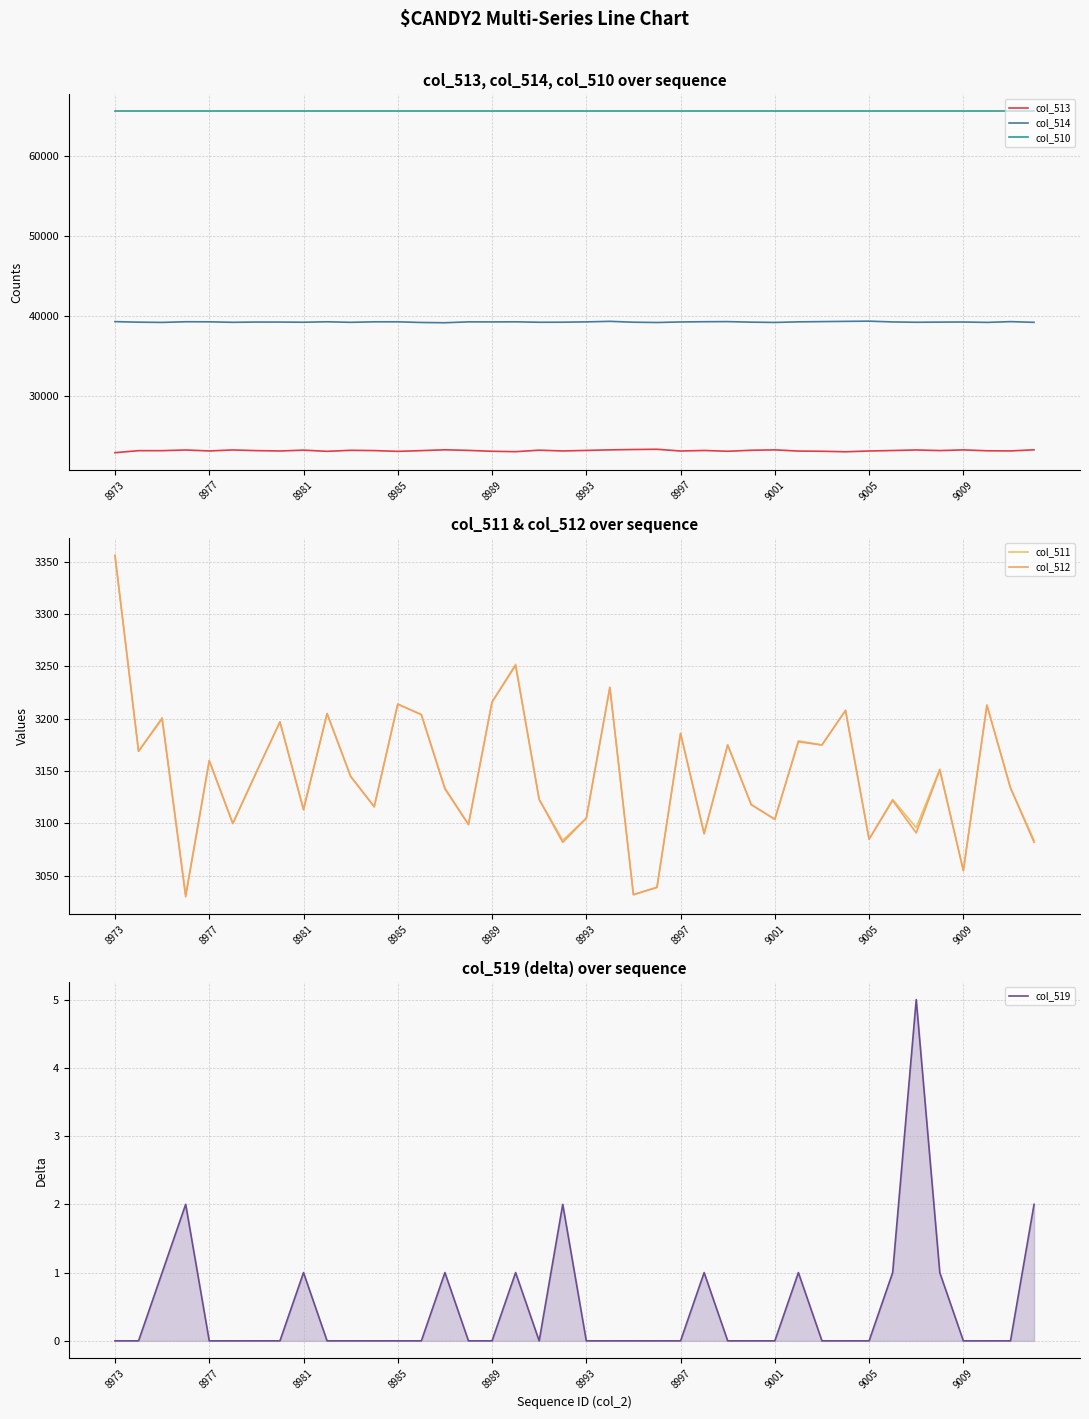

True or false: col_512 and col_519 cross at least once.

False